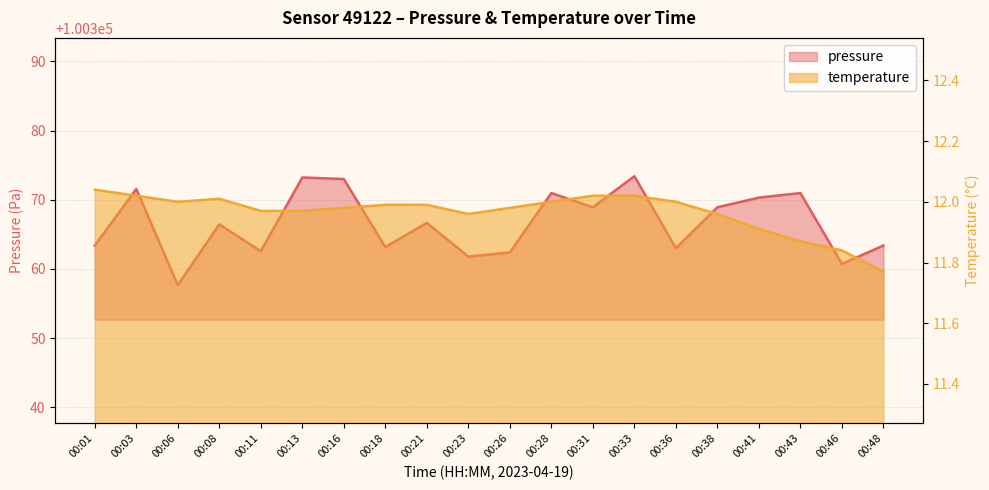

What is the total value across all series at 00:13?

100385.2